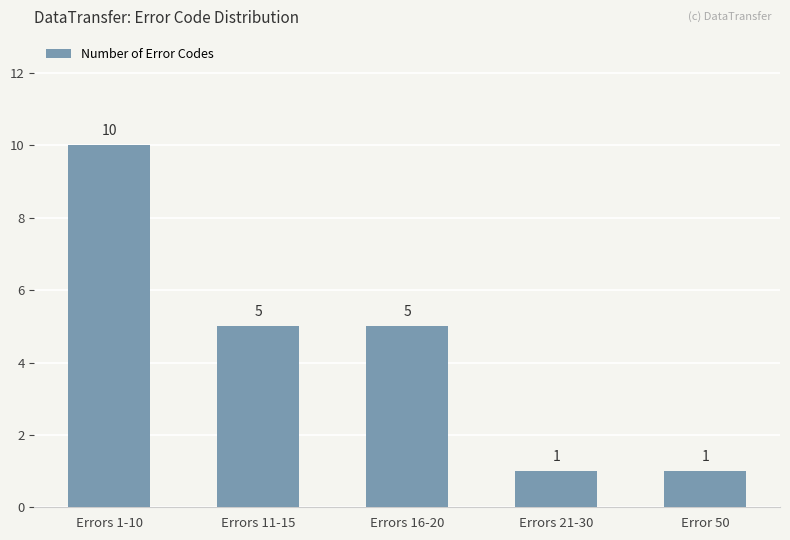

Reading left to right, transcribe all the data shown in this chart.

Errors 1-10=10	Errors 11-15=5	Errors 16-20=5	Errors 21-30=1	Error 50=1